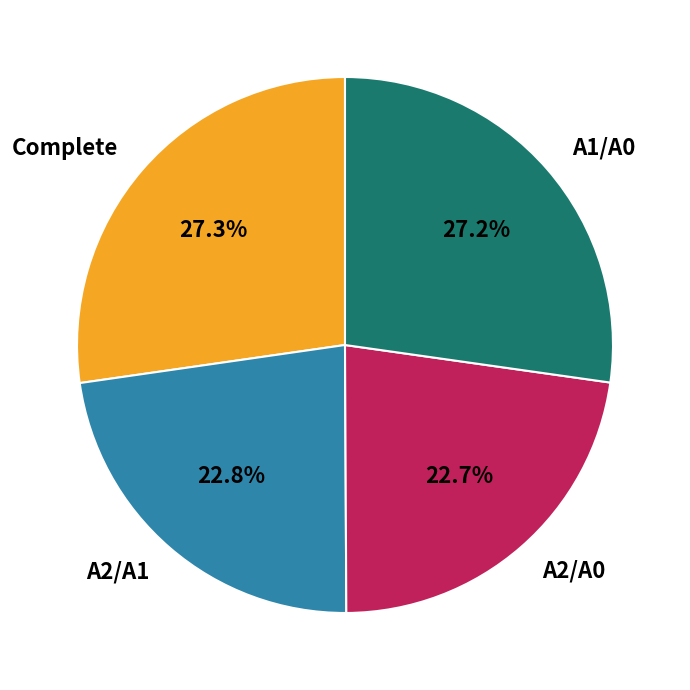

Between A1/A0 and A2/A1, which is larger?

A1/A0